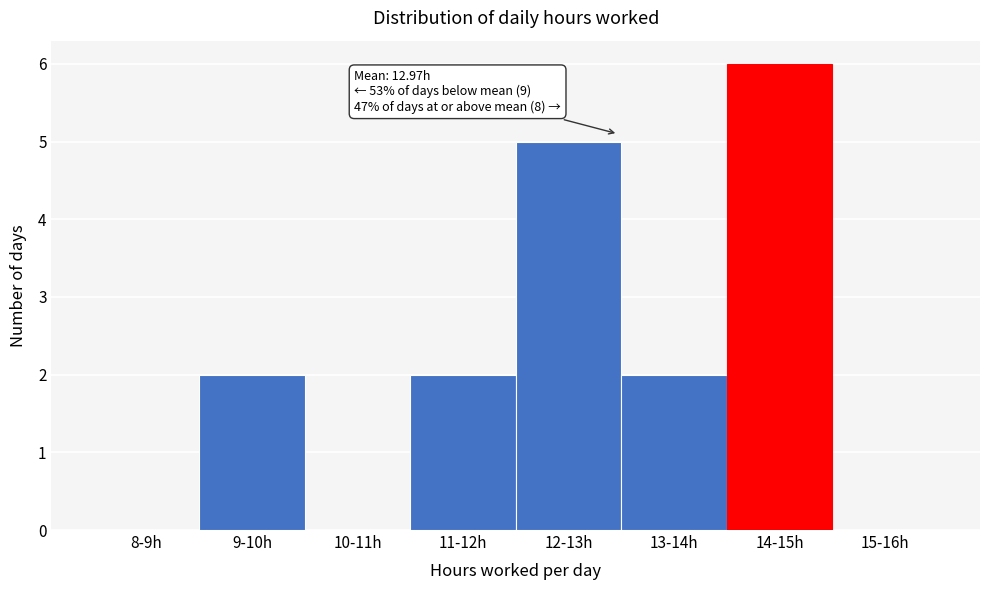

Reading right to left, list all the values displayed in this chart.

15-16h=0	14-15h=6	13-14h=2	12-13h=5	11-12h=2	10-11h=0	9-10h=2	8-9h=0